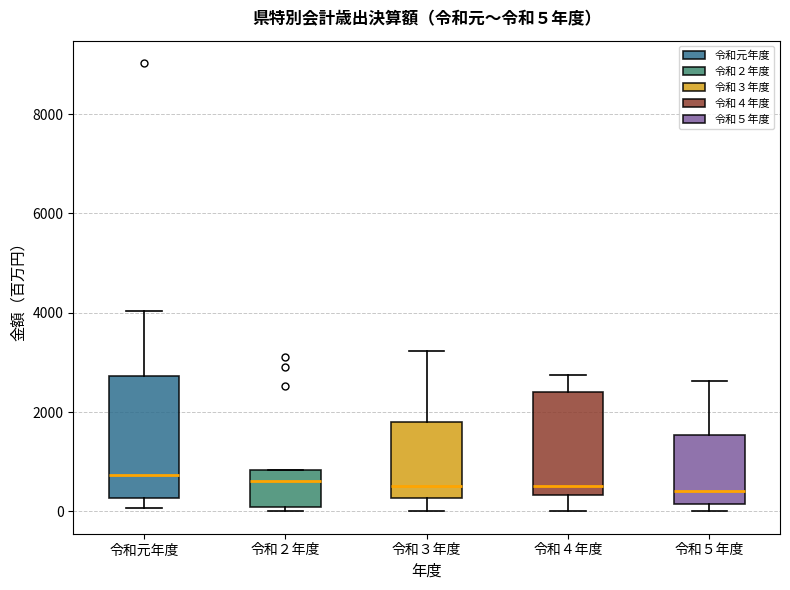

Which box is the tallest, from its lower edge to its upper edge?

令和元年度